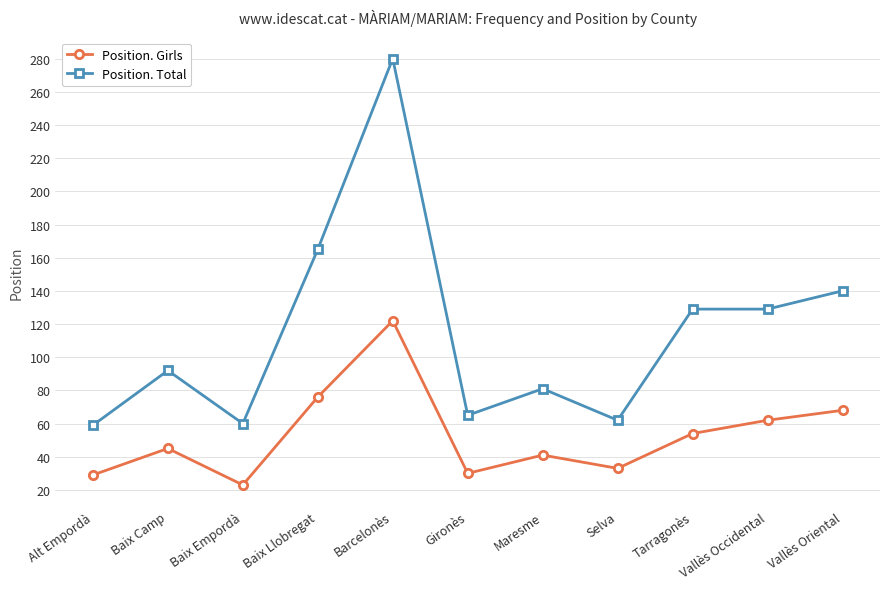

What is the difference between the maximum and minimum values in the Position. Total series?

221